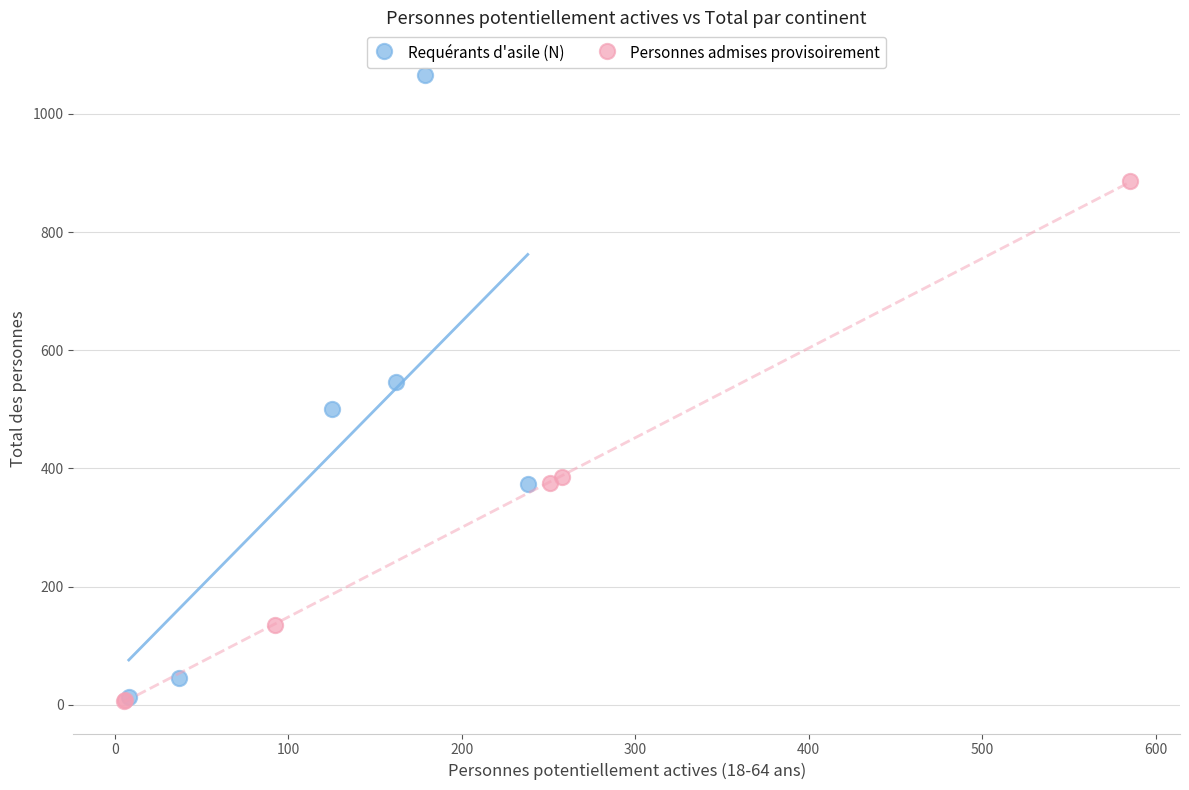

What are all the series names shown in the legend?

Requérants d'asile (N), Personnes admises provisoirement